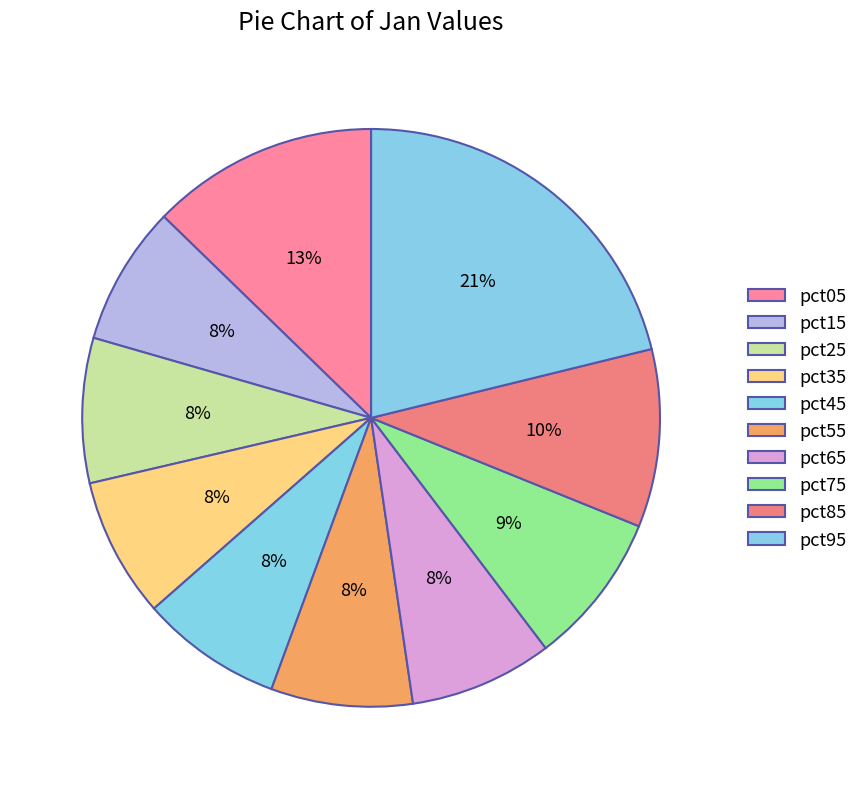

Count the number of slices in the pie.

10